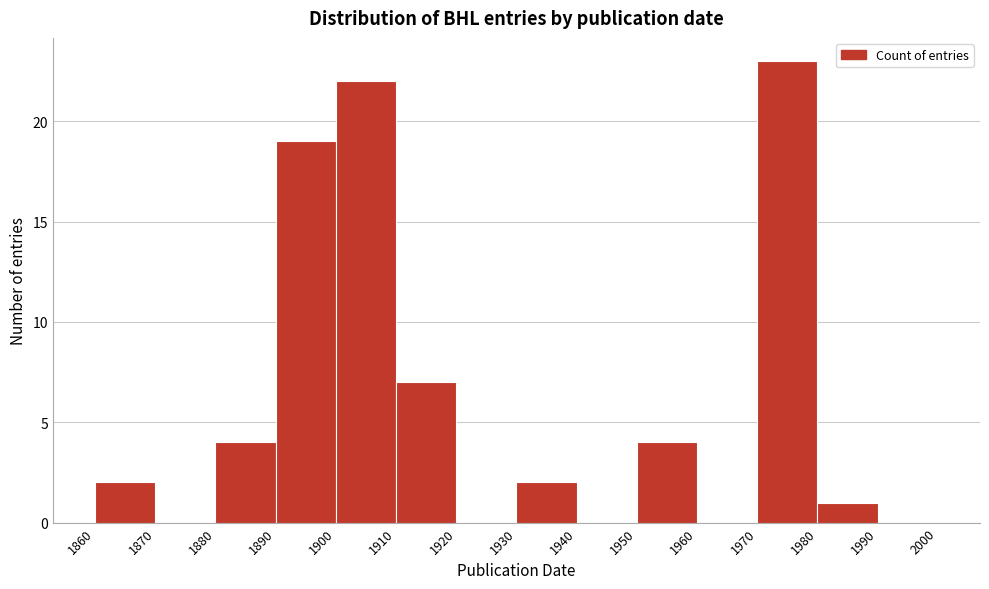

How tall is the bar that spans 1910 to 1920 on the x-axis? The values are not printed on the chart, so give them approximately, as read against the axis.

7